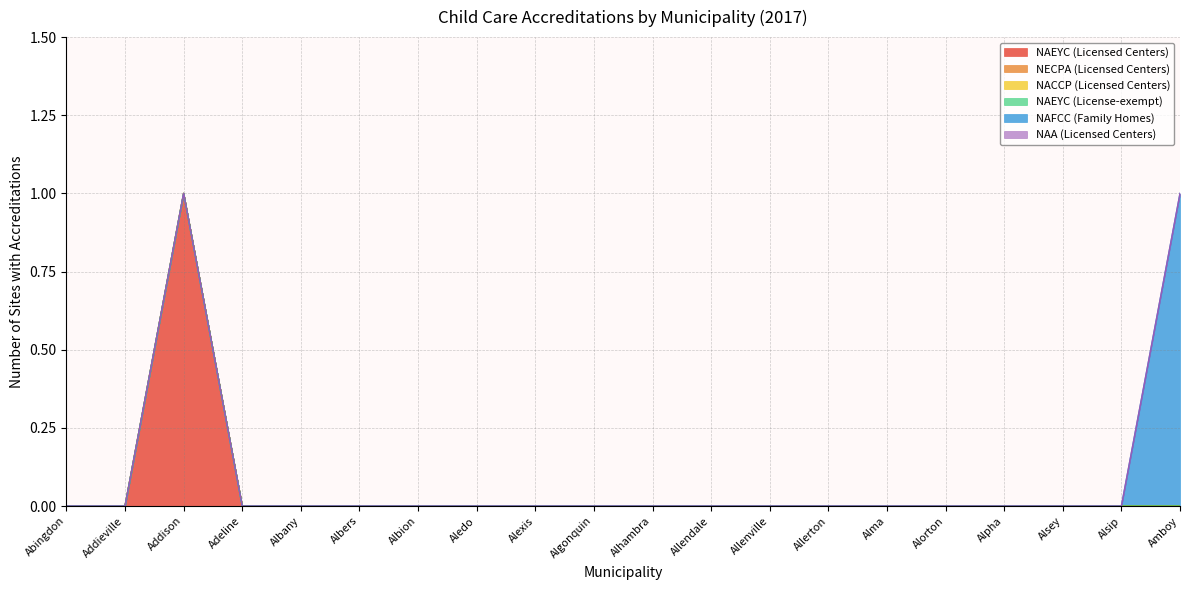

True or false: NAEYC (License-exempt) and NECPA (Licensed Centers) intersect in this chart.

False